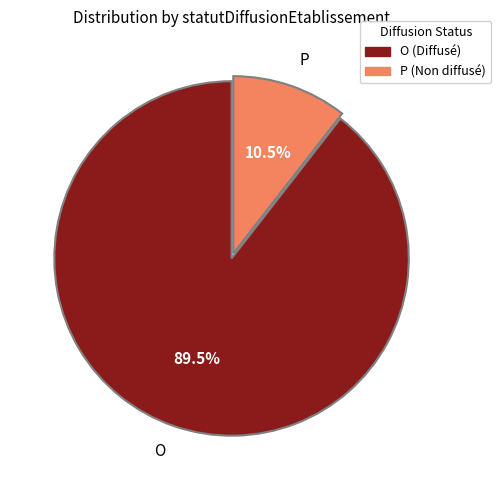

Do P and O together represent more than half of the pie?

Yes